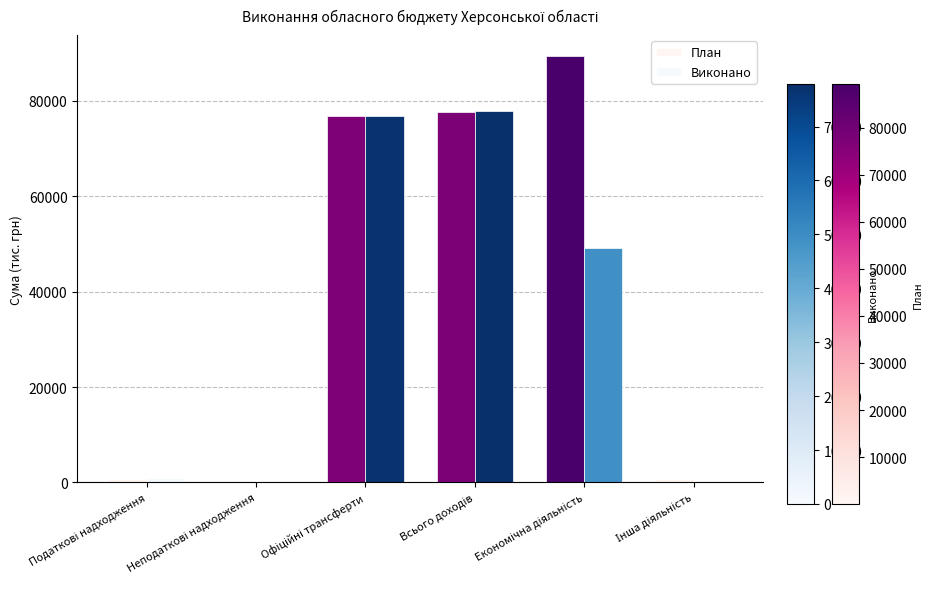

Is it true that Виконано equals 53098.1 at Офіційні трансферти?

False